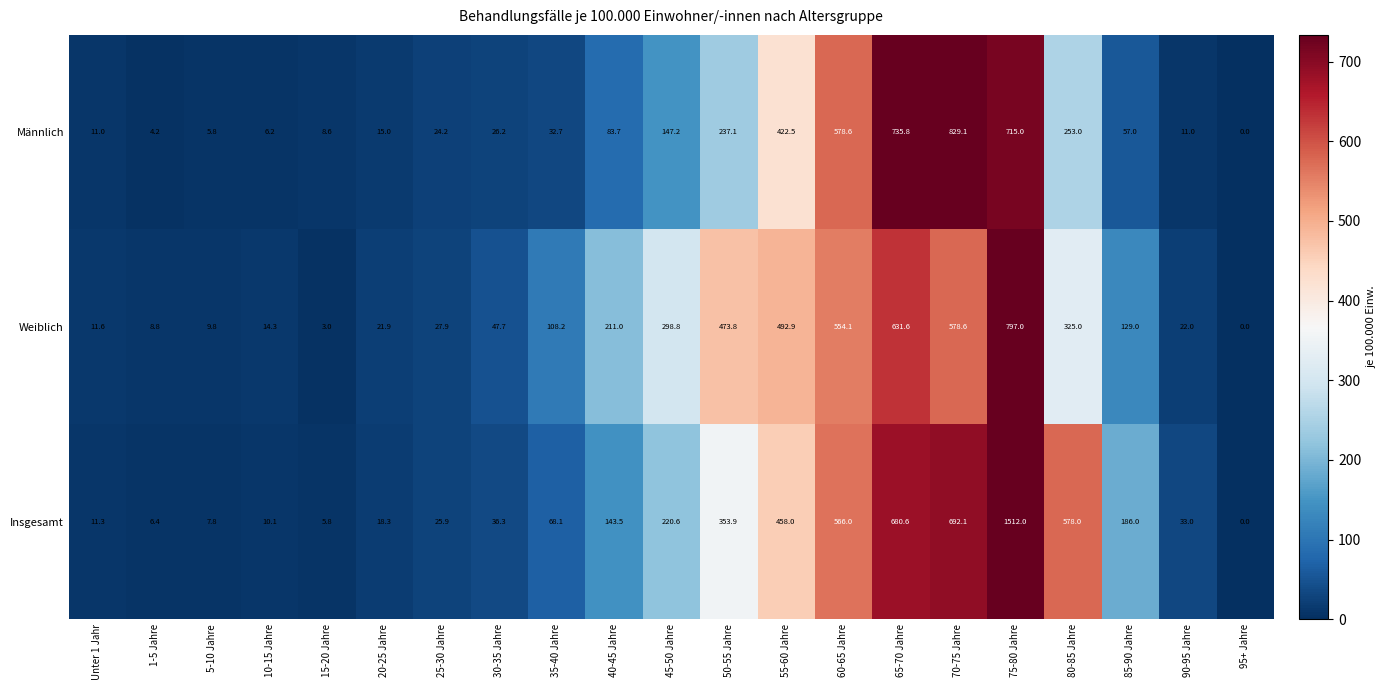

What is the difference between the Insgesamt values at 50-55 Jahre and 65-70 Jahre?

326.7